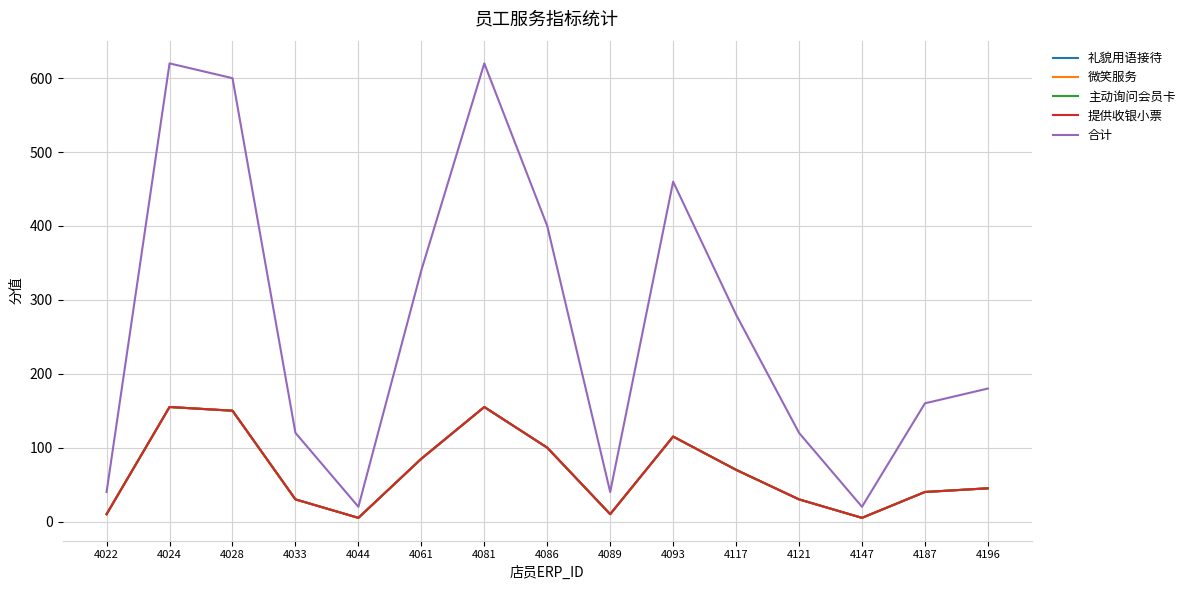

Reading left to right, extract all data points from this chart.

礼貌用语接待: 10	155	150	30	5	85	155	100	10	115	70	30	5	40	45
微笑服务: 10	155	150	30	5	85	155	100	10	115	70	30	5	40	45
主动询问会员卡: 10	155	150	30	5	85	155	100	10	115	70	30	5	40	45
提供收银小票: 10	155	150	30	5	85	155	100	10	115	70	30	5	40	45
合计: 40	620	600	120	20	340	620	400	40	460	280	120	20	160	180